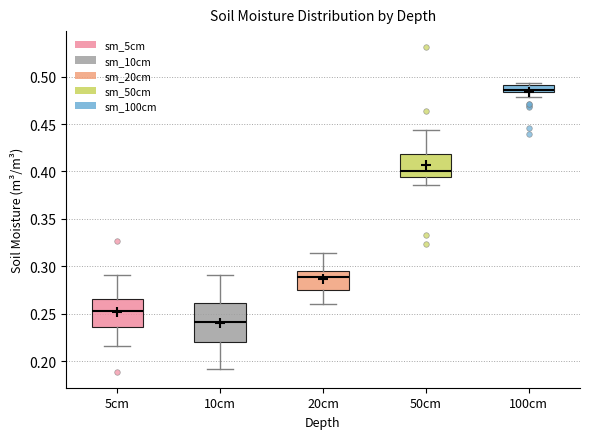

Where does the median line of the box for 20cm sit on the y-axis? The values are not printed on the chart, so give them approximately, as read against the axis.

0.290